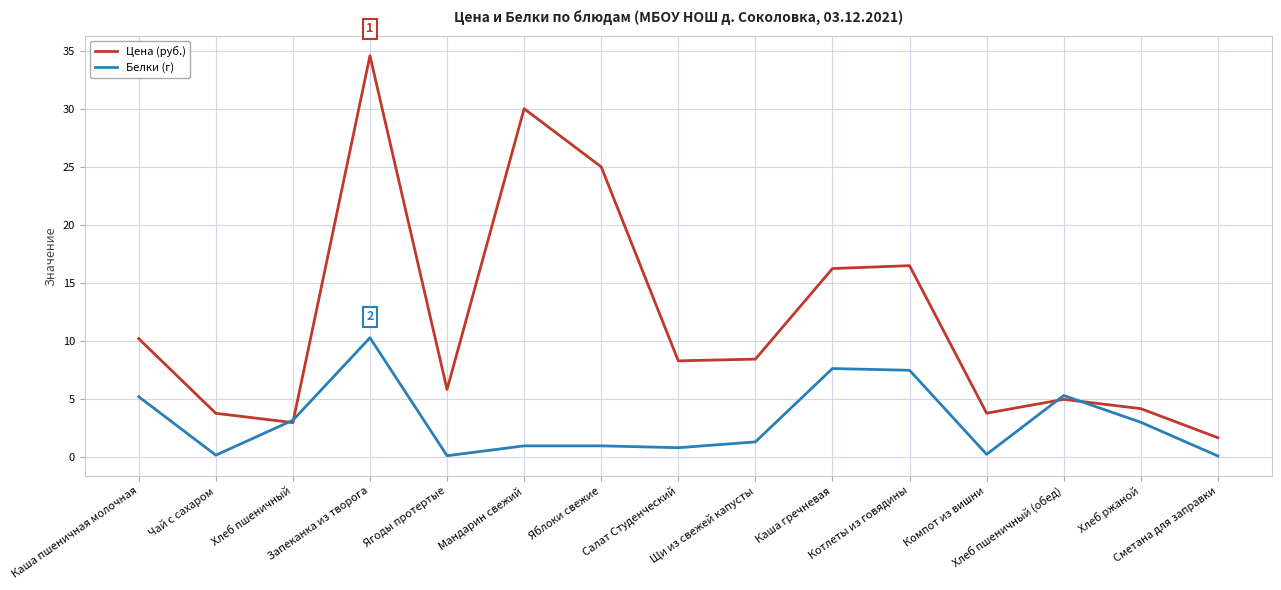

True or false: Цена (руб.) has more than 0 interior local peaks.

True